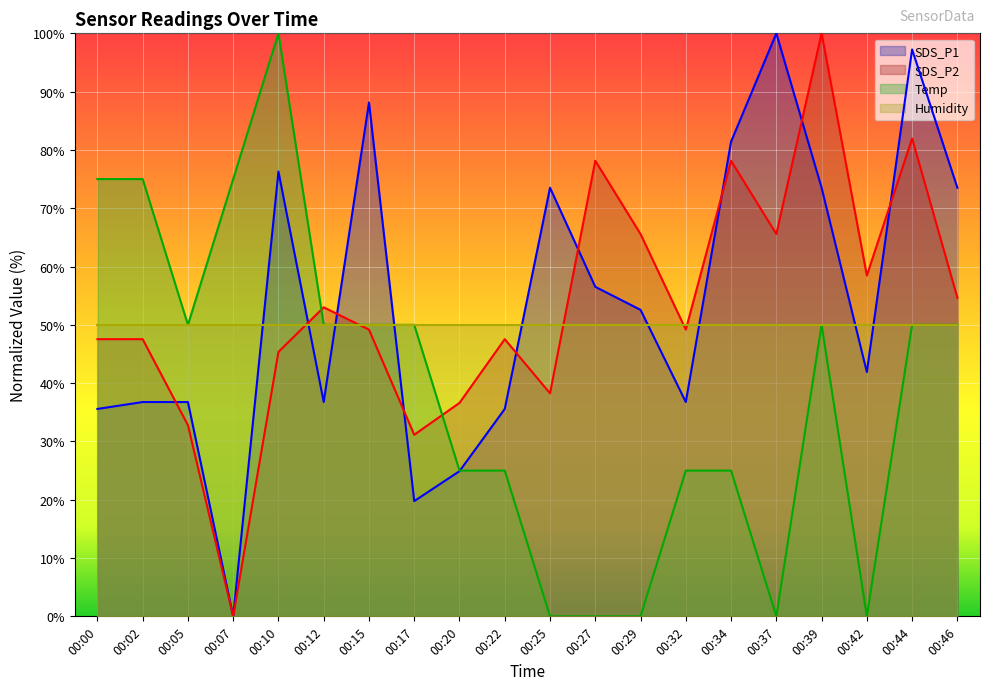

What are all the series names shown in the legend?

SDS_P1, SDS_P2, Temp, Humidity